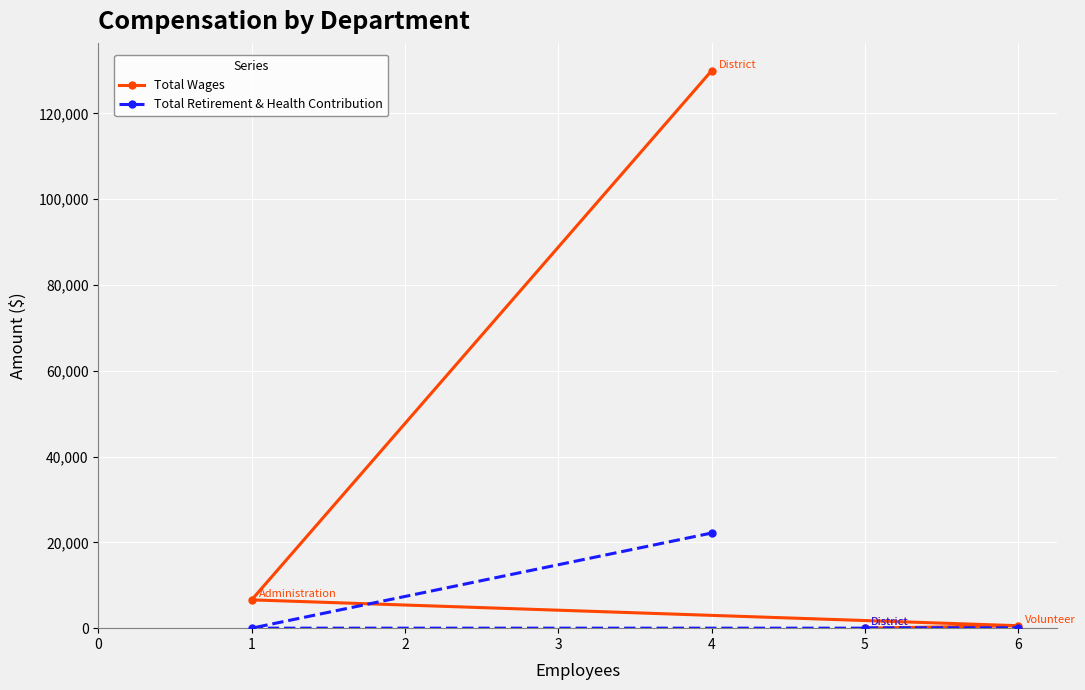

Reading right to left, transcribe all the data shown in this chart.

Total Wages: 6=573	5=0	4=129963	1=6600
Total Retirement & Health Contribution: 6=0	5=0	4=22180	1=0